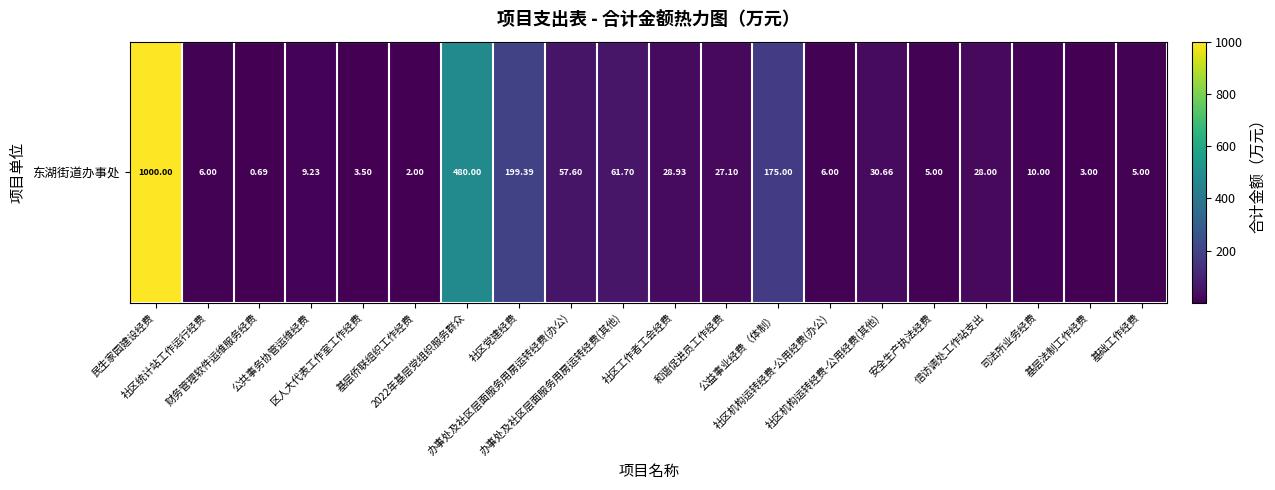

Reading left to right, what are all the values shown in this chart?

民生家园建设经费=1000.0	社区统计站工作运行经费=6.0	财务管理软件运维服务经费=0.7	公共事务协管运维经费=9.2	区人大代表工作室工作经费=3.5	基层侨联组织工作经费=2.0	2022年基层党组织服务群众=480.0	社区党建经费=199.4	办事处及社区层面服务用房运转经费(办公)=57.6	办事处及社区层面服务用房运转经费(其他)=61.7	社区工作者工会经费=28.9	和谐促进员工作经费=27.1	公益事业经费（体制）=175.0	社区机构运转经费-公用经费(办公)=6.0	社区机构运转经费-公用经费(其他)=30.7	安全生产执法经费=5.0	信访调处工作站支出=28.0	司法所业务经费=10.0	基层法制工作经费=3.0	基础工作经费=5.0